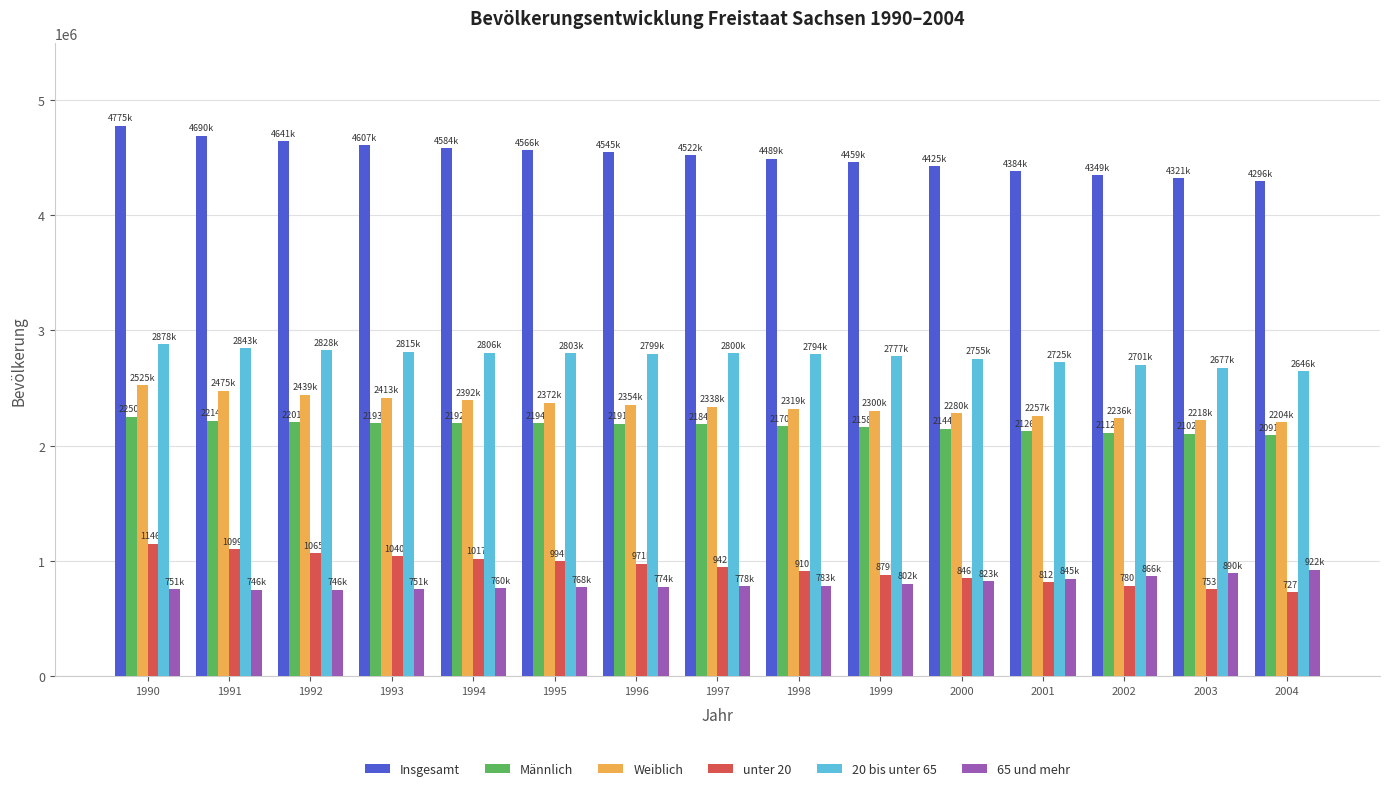

What is the lowest value of the 20 bis unter 65 series?

2646554